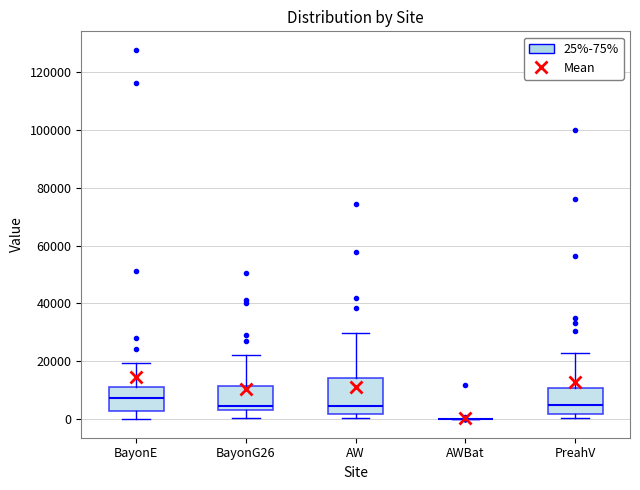

Comparing the boxes themselves (not the whiskers), which one is the tallest?

AW